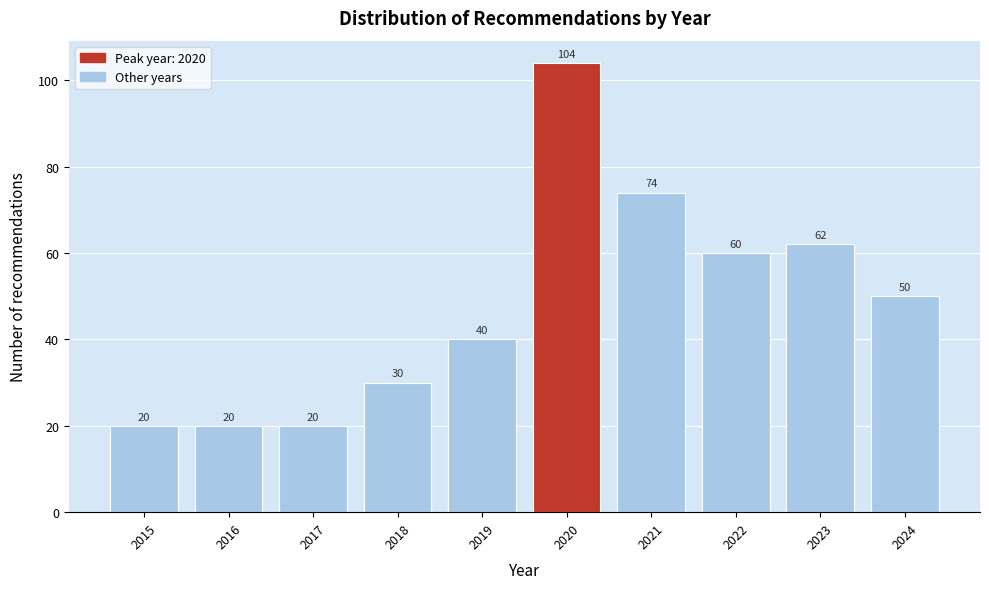

Reading left to right, transcribe all the data shown in this chart.

2015=20	2016=20	2017=20	2018=30	2019=40	2020=104	2021=74	2022=60	2023=62	2024=50